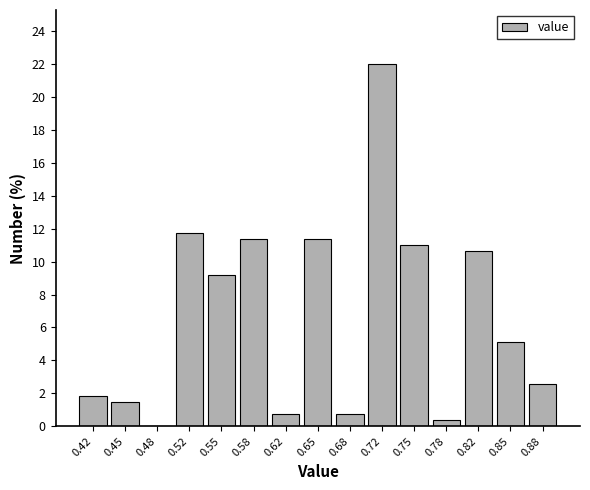

How tall is the bar that spans 0.565 to 0.600 on the x-axis? Neither the bar edges nor the heights are printed on the chart, so give them approximately, as read against the axes.

11.4